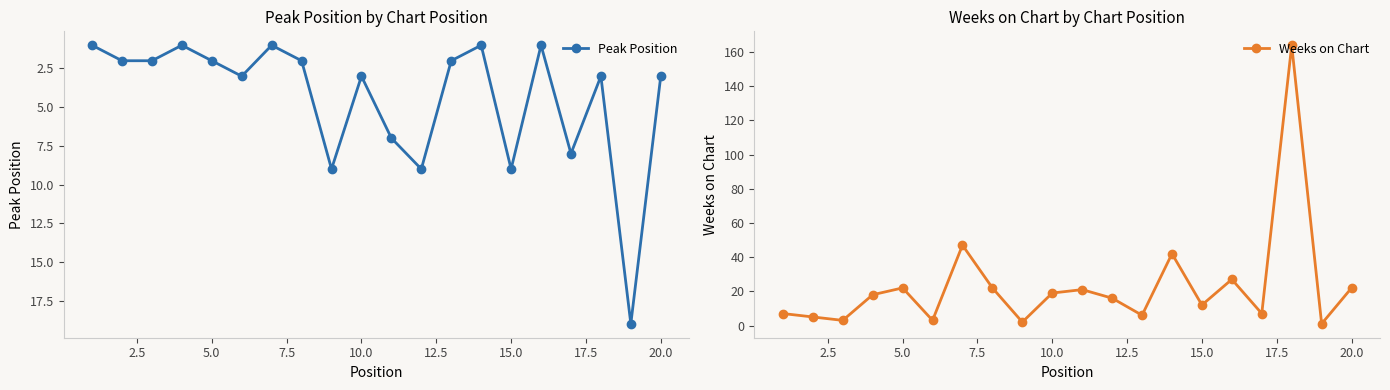

In Peak Position, how many points are lower than both neighbors (excluding endpoints)?

6